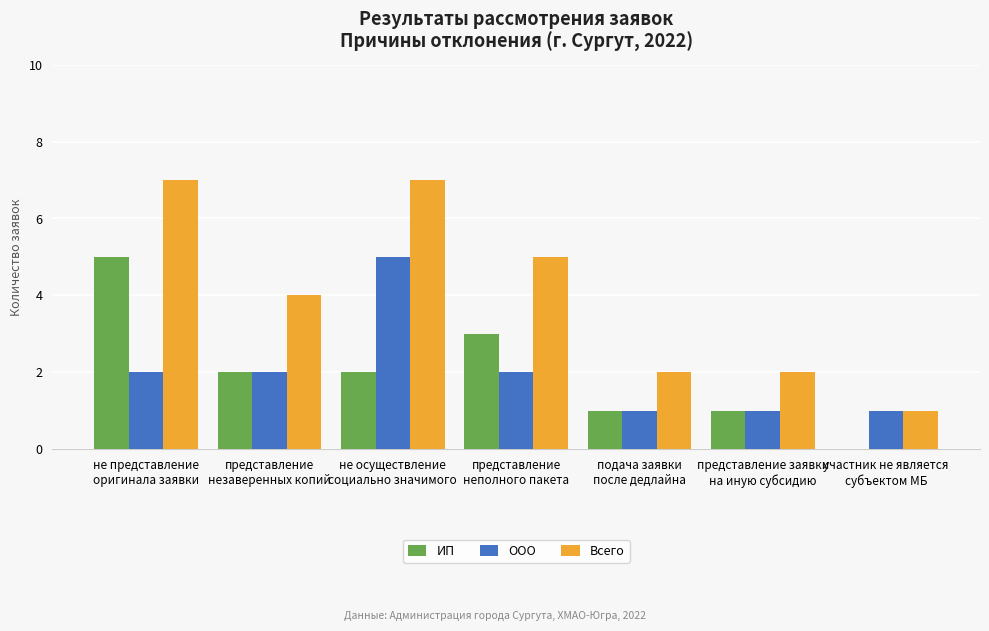

Which series has the largest total across all categories?

Всего